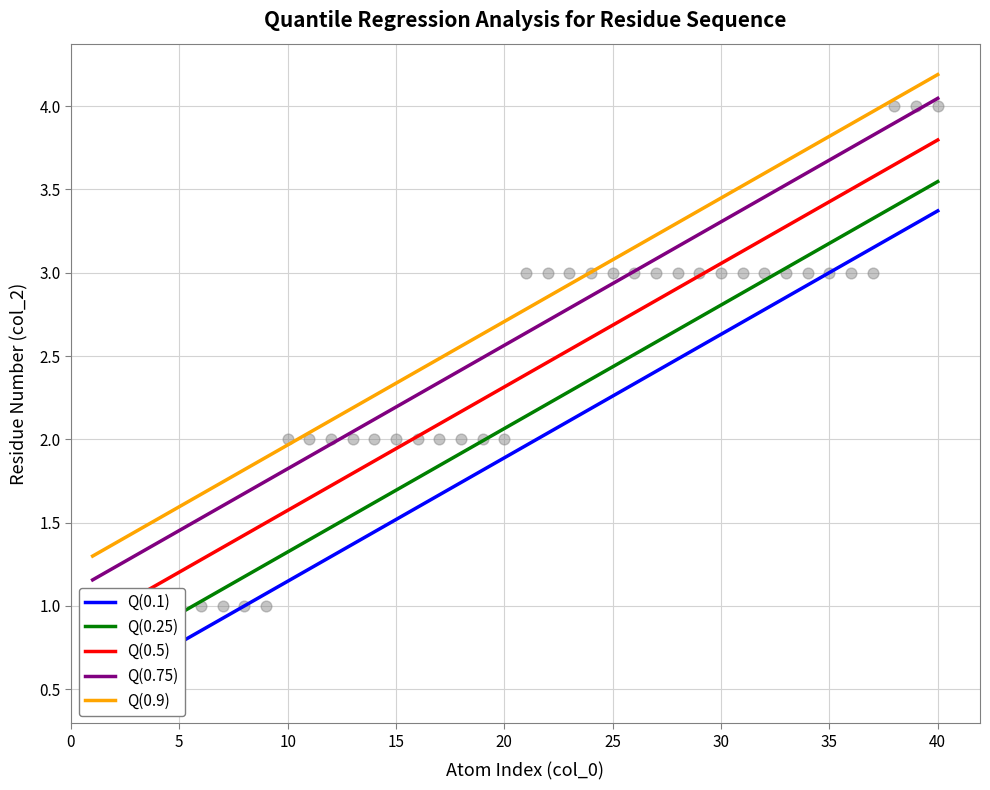

Is the value of Q(0.5) at 40 greater than the value of Q(0.1) at 40?

Yes